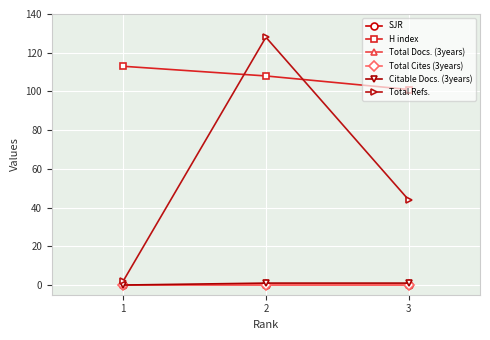

Does the chart have visible grid lines?

Yes